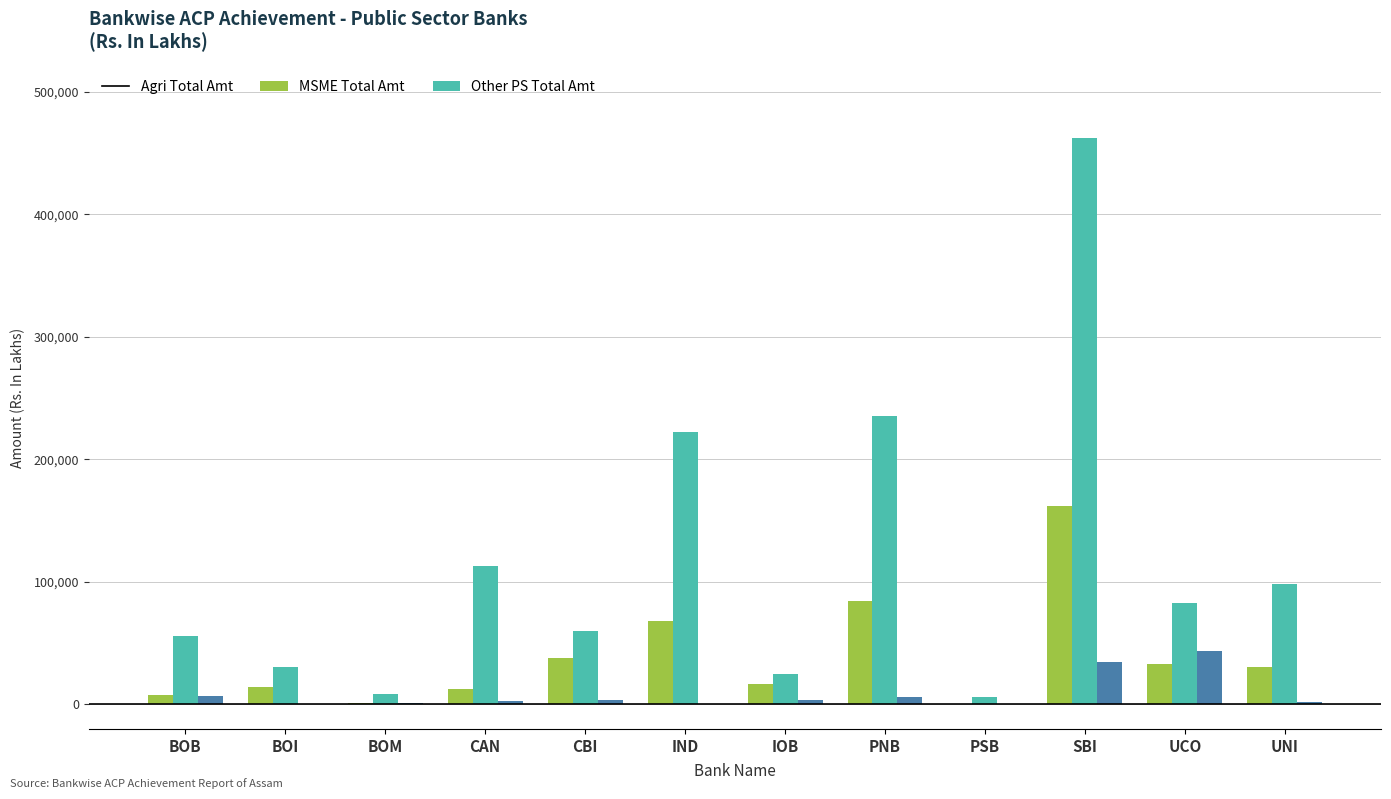

Is it true that Agri Total Amt equals 12587.0 at CAN?

True